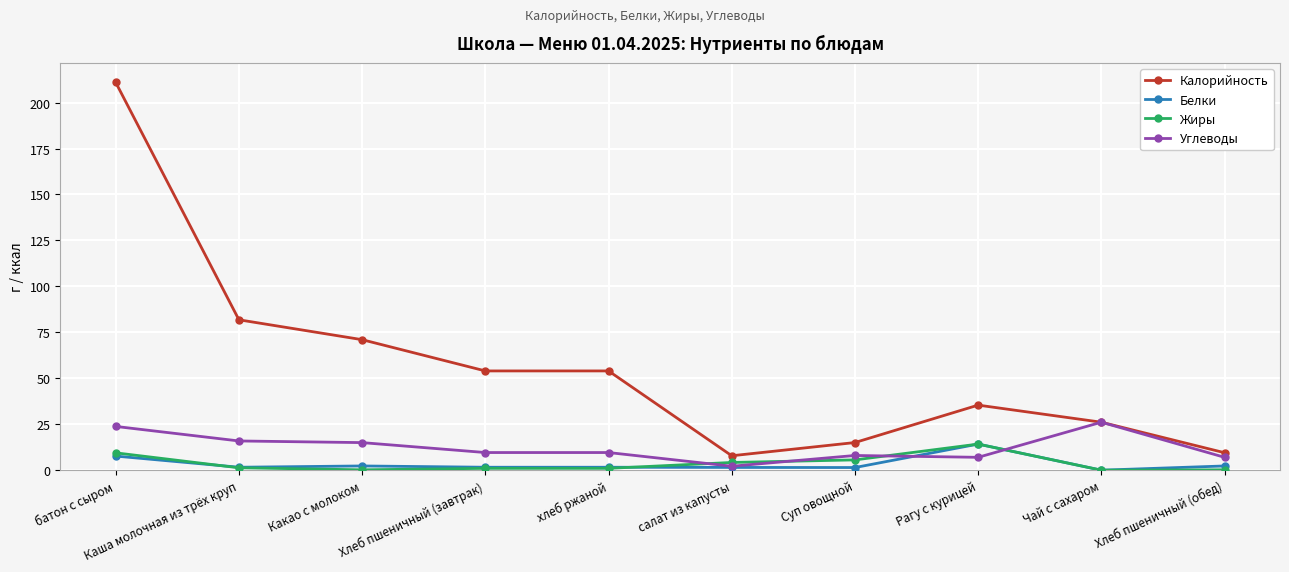

True or false: Калорийность and Белки intersect in this chart.

False